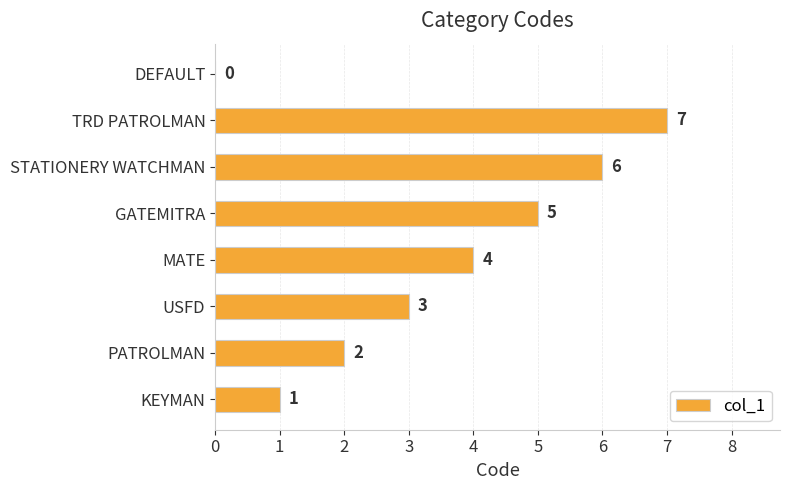

The chart shows a value of 6 at STATIONERY WATCHMAN. True or false?

True